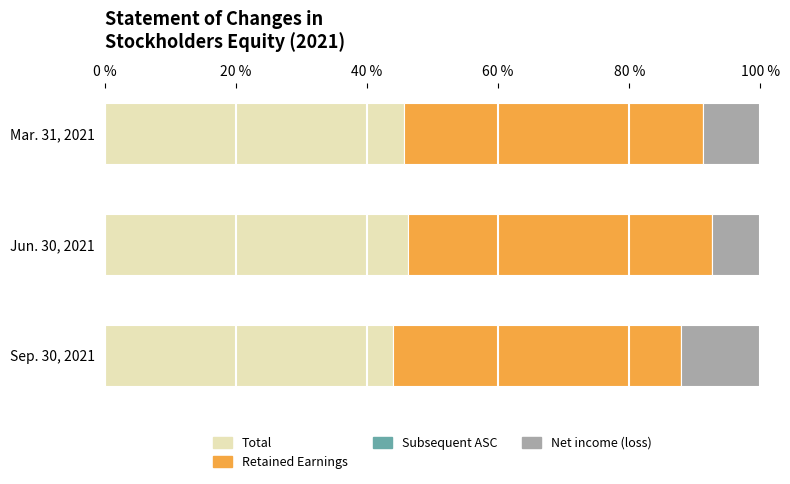

The Total series shows 44.0 at Sep. 30, 2021. True or false?

True